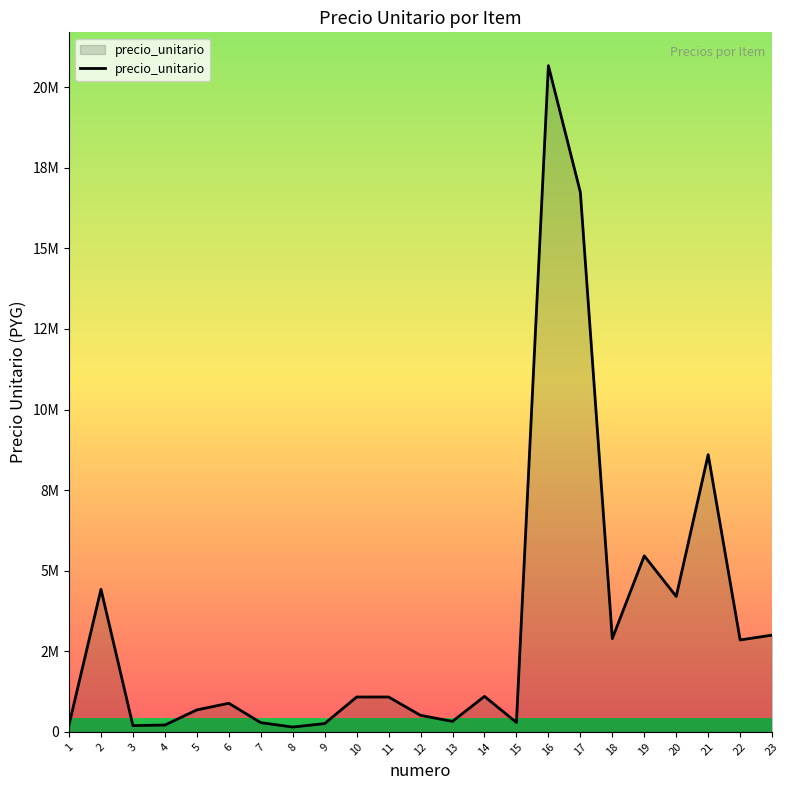

At which category does the data reach its first local valley?

3